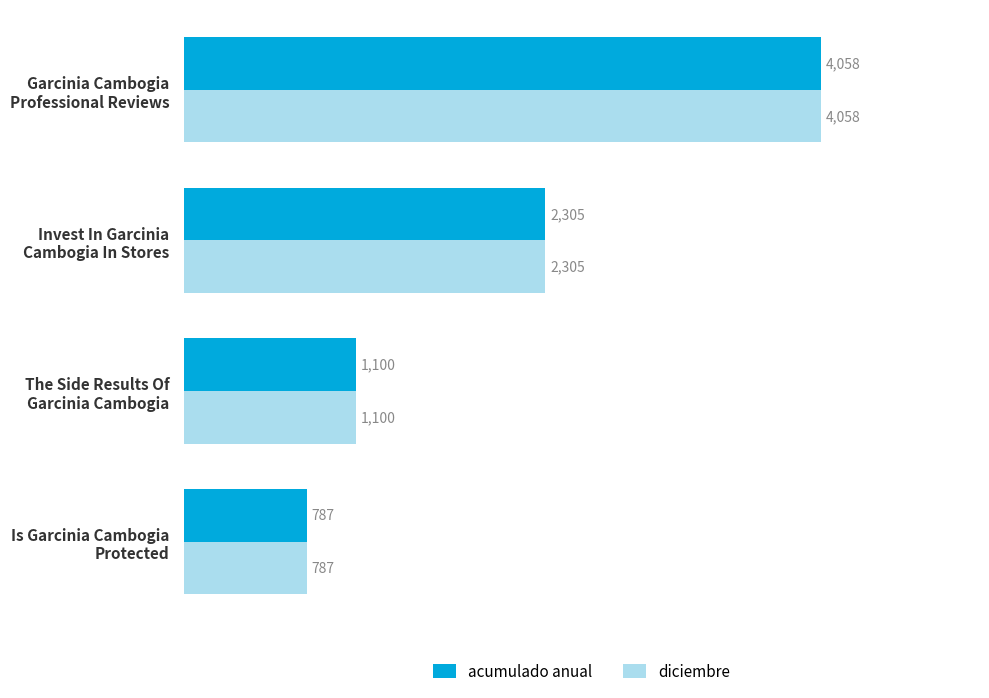

What is the greatest value displayed?

4058